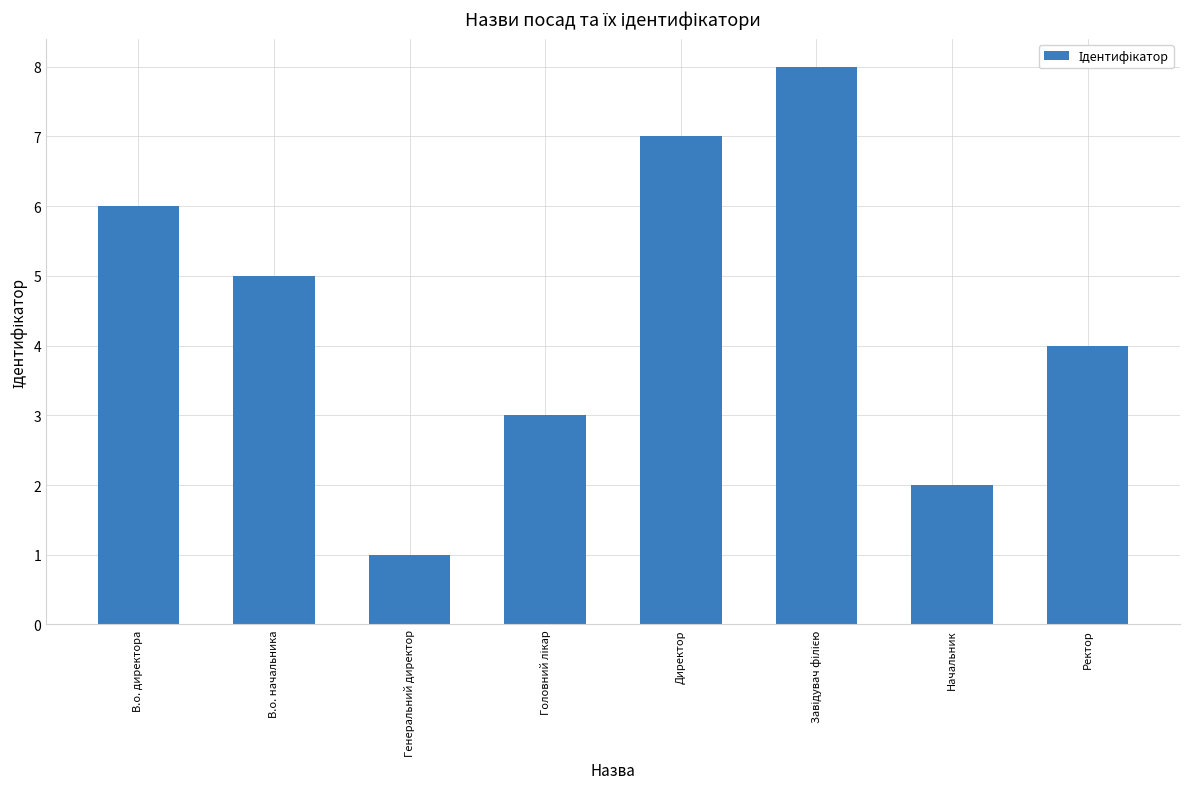

What is the difference between the second highest and second lowest values?

5